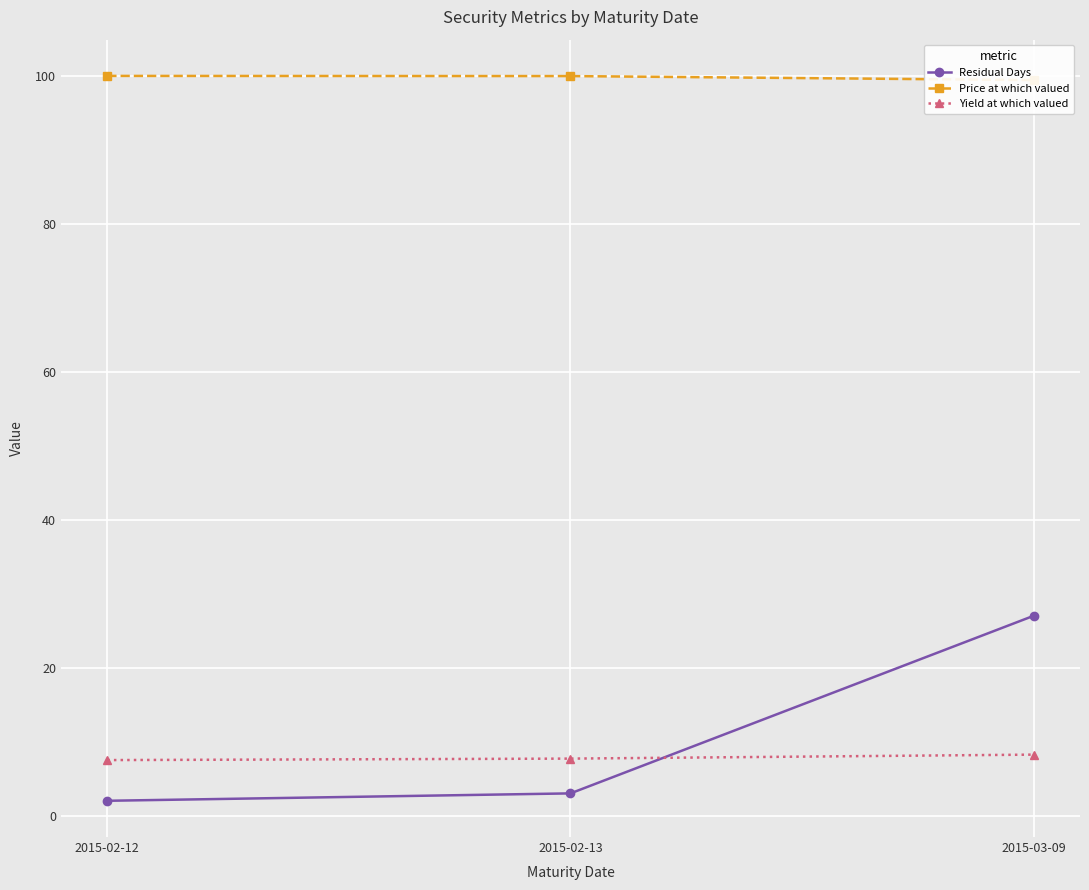

What is the spread (max minus min) of values at 2015-02-12?

98.0